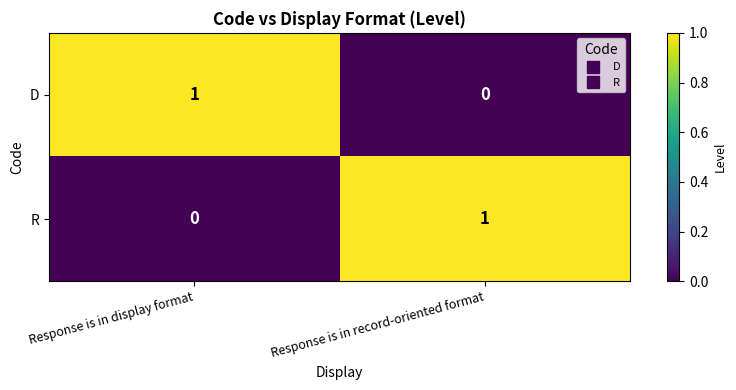

List the labels in order of R value, largest first.

Response is in record-oriented format, Response is in display format